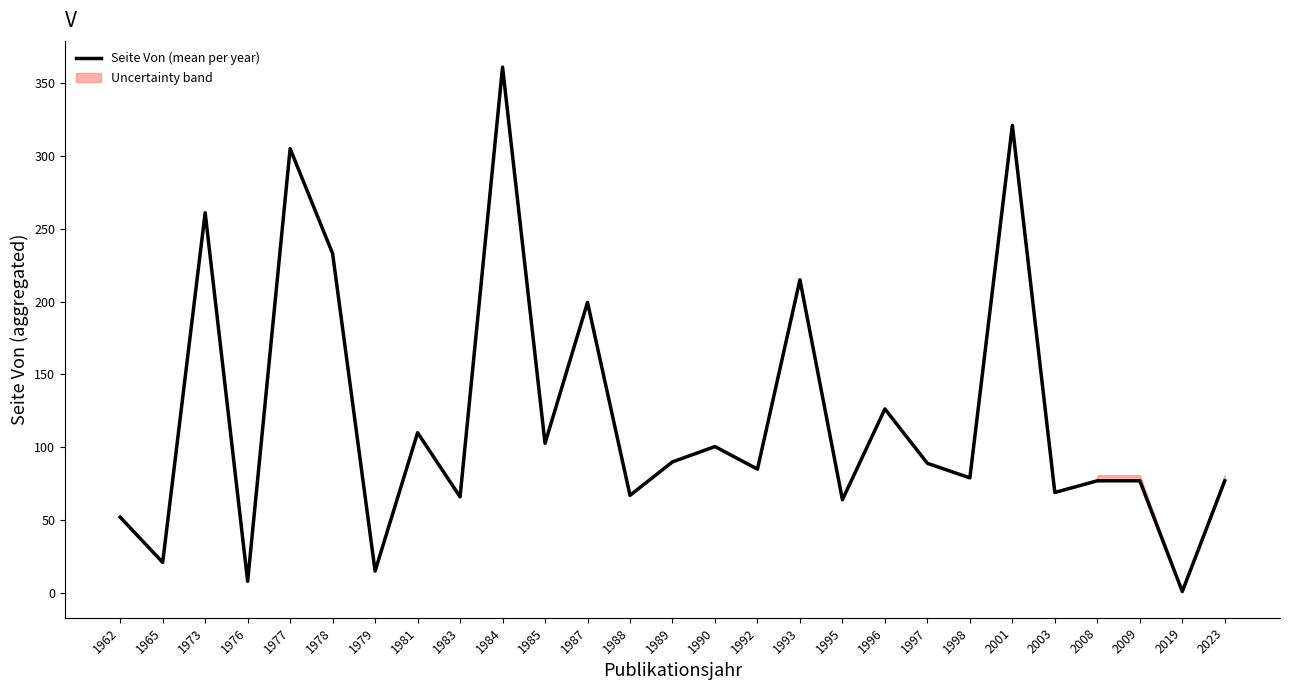

Where is the first local minimum?

1965